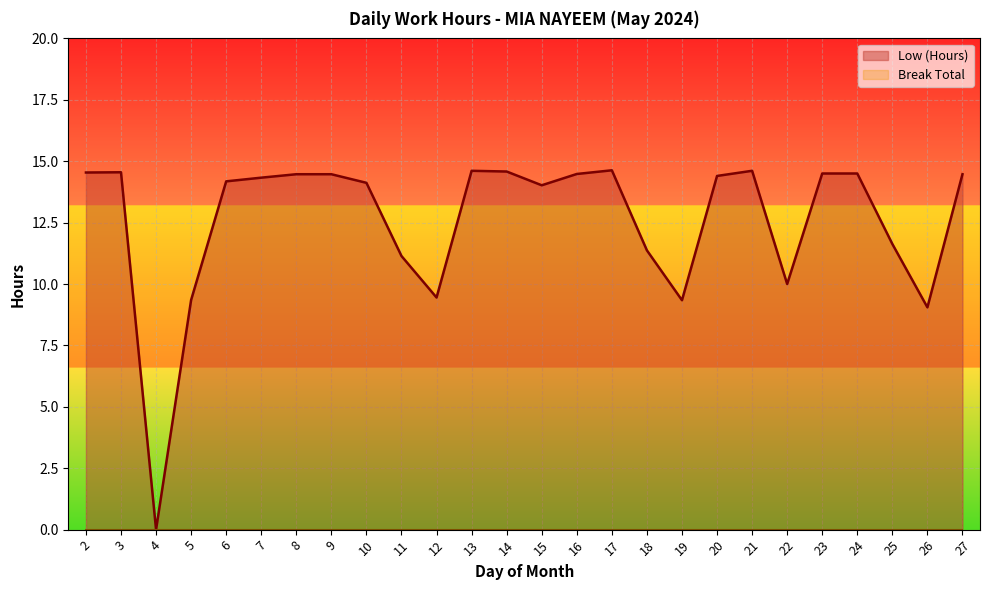

What is the sum of the values at 22 and 17?

24.6